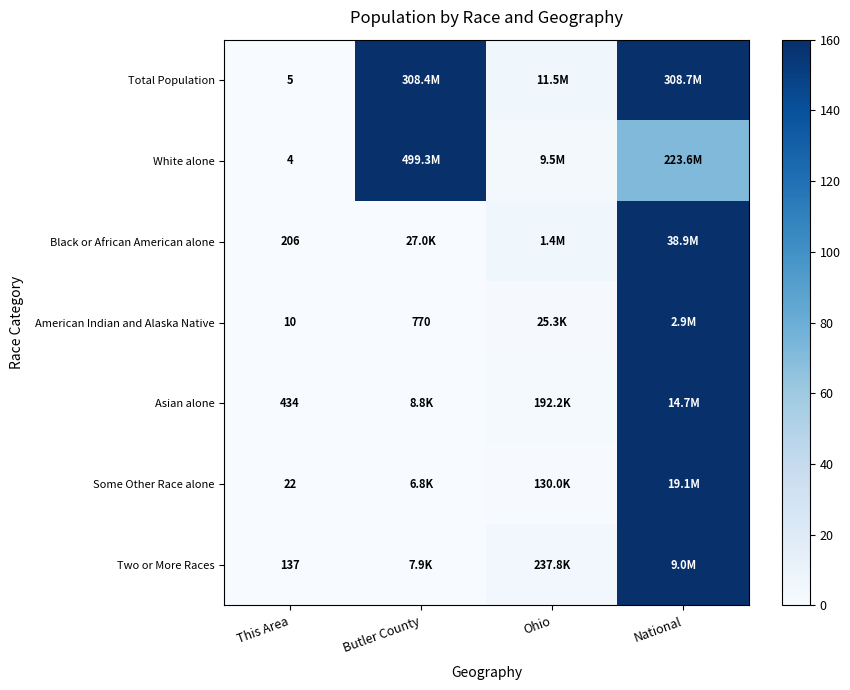

Is the value of Some Other Race alone at This Area greater than the value of American Indian and Alaska Native at Butler County?

No